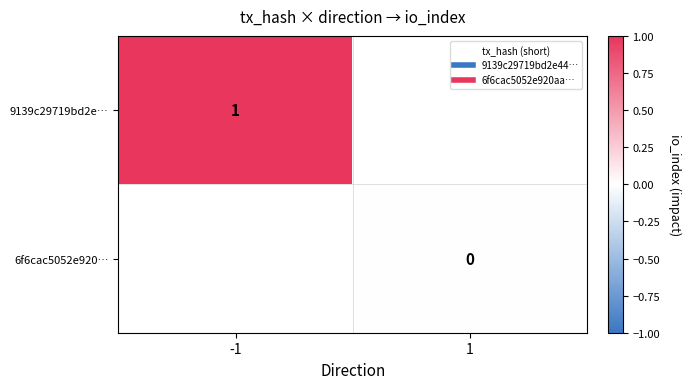

Which has a higher value, -1 or 1?

1